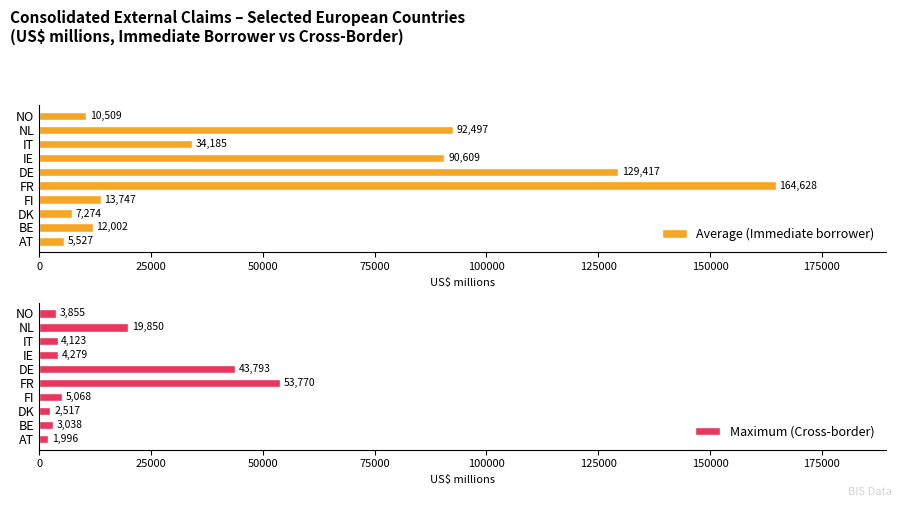

What is the sum of the Average (Immediate borrower) values at FI and FR?

178375